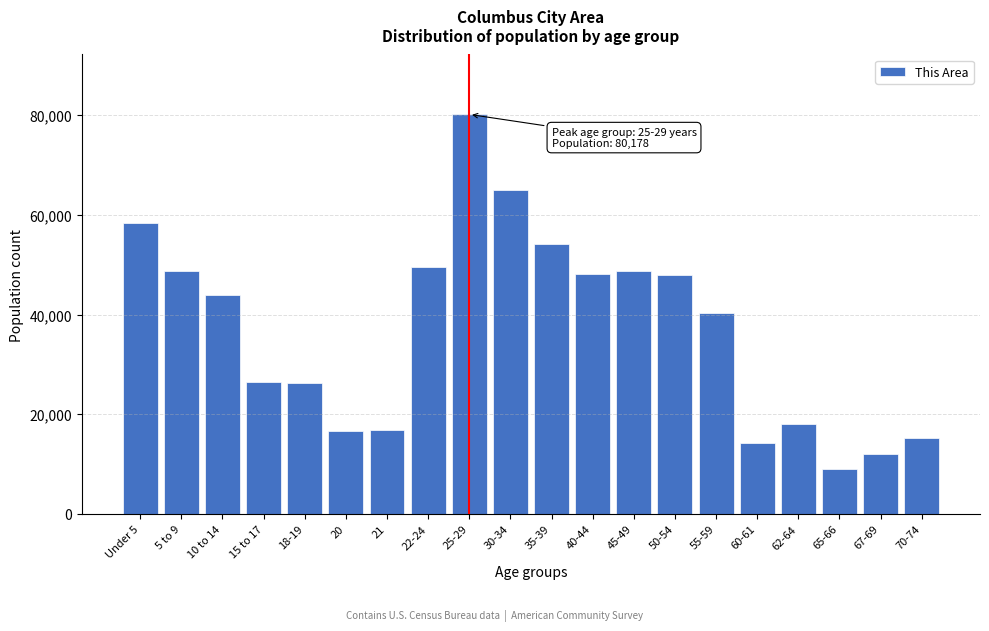

Which label corresponds to the smallest value in the chart?

65-66